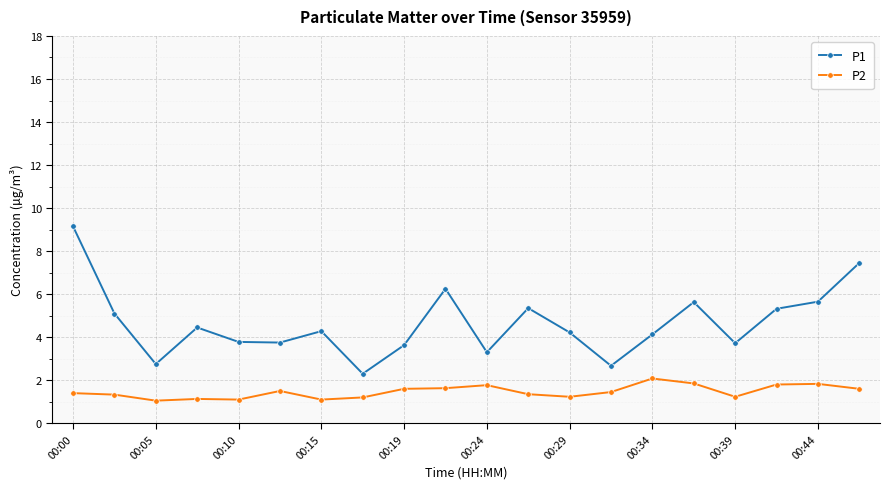

What is the minimum value for P2?

1.1